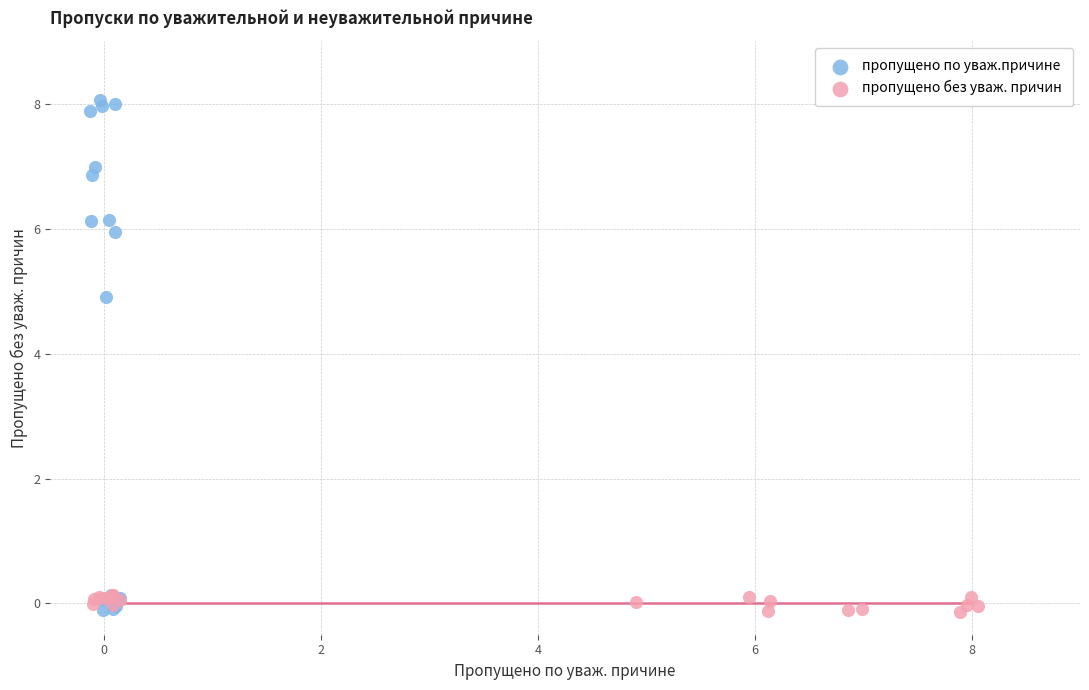

What are all the series names shown in the legend?

пропущено по уваж.причине, пропущено без уваж. причин